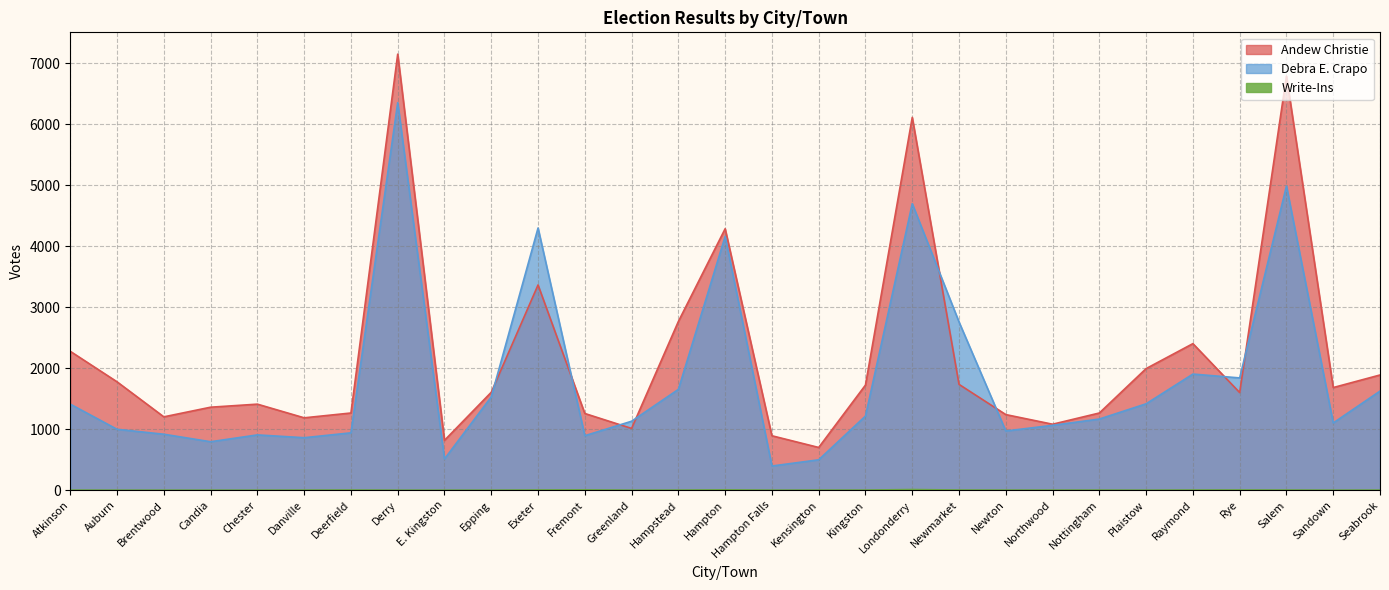

True or false: Andew Christie has a value of 2765 at Hampstead.

True